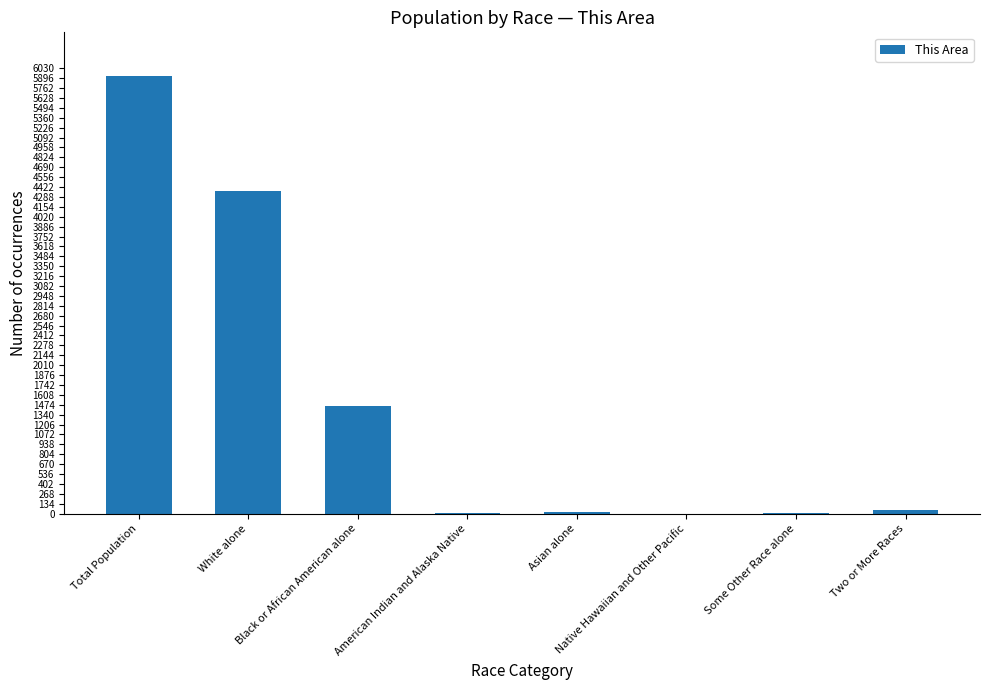

What is the greatest value displayed?

5924